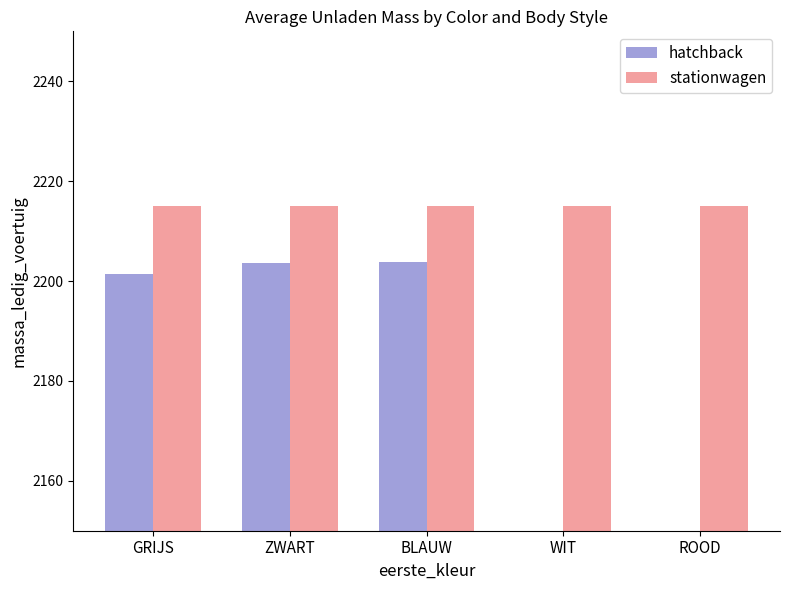

Reading right to left, extract all data points from this chart.

hatchback: ROOD=0.0	WIT=0.0	BLAUW=2203.8	ZWART=2203.6	GRIJS=2201.4
stationwagen: ROOD=2215.0	WIT=2215.0	BLAUW=2215.0	ZWART=2215.0	GRIJS=2215.0